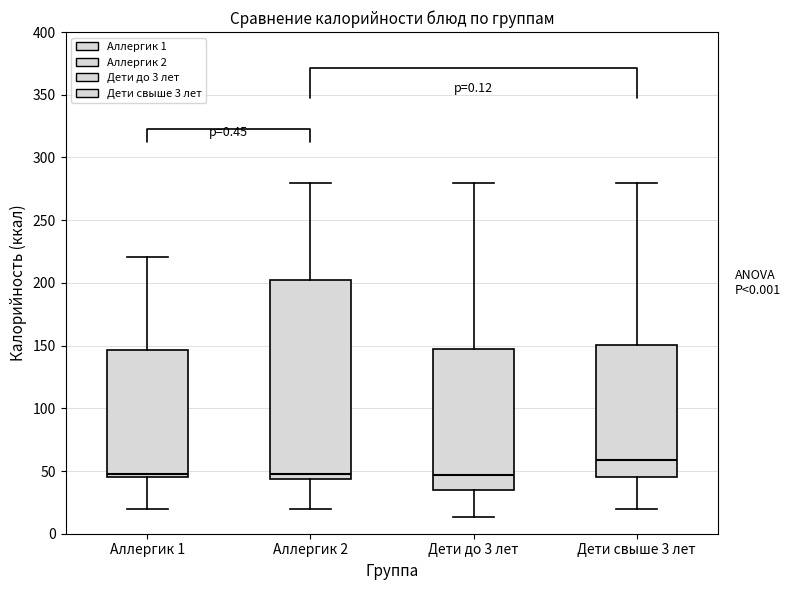

Where does the lower whisker of the box for Аллергик 1 end on the y-axis? The values are not printed on the chart, so give them approximately, as read against the axis.

20